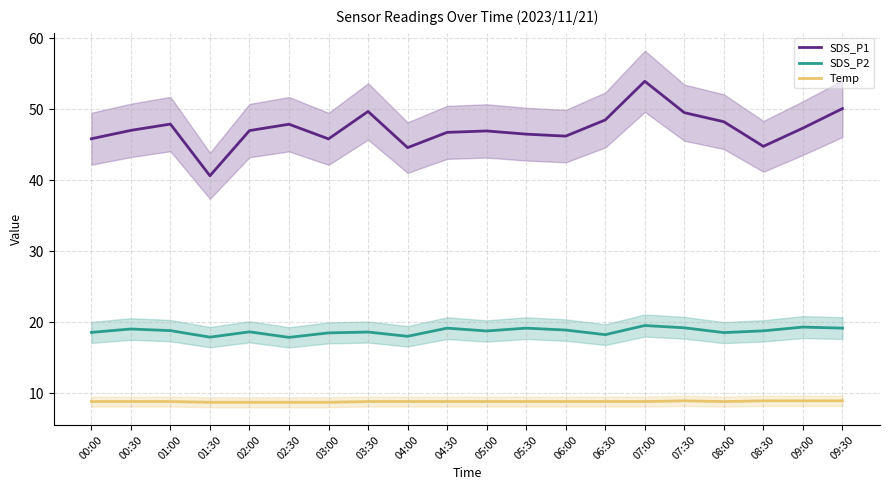

True or false: Temp has more than 0 interior local peaks.

True